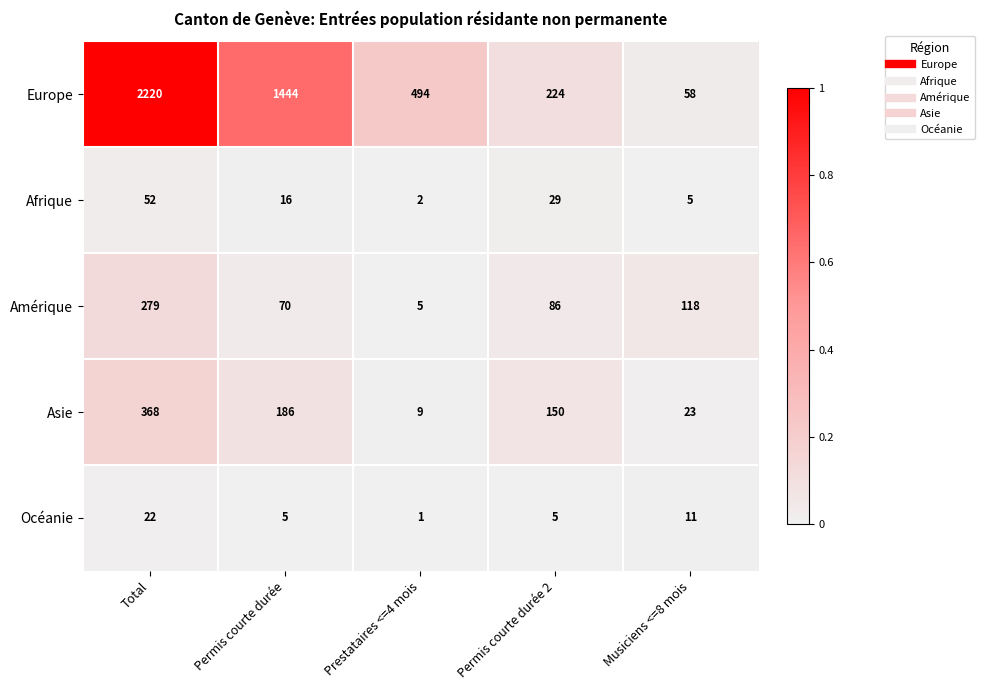

What is the difference between the maximum and minimum values in the Europe series?

2162